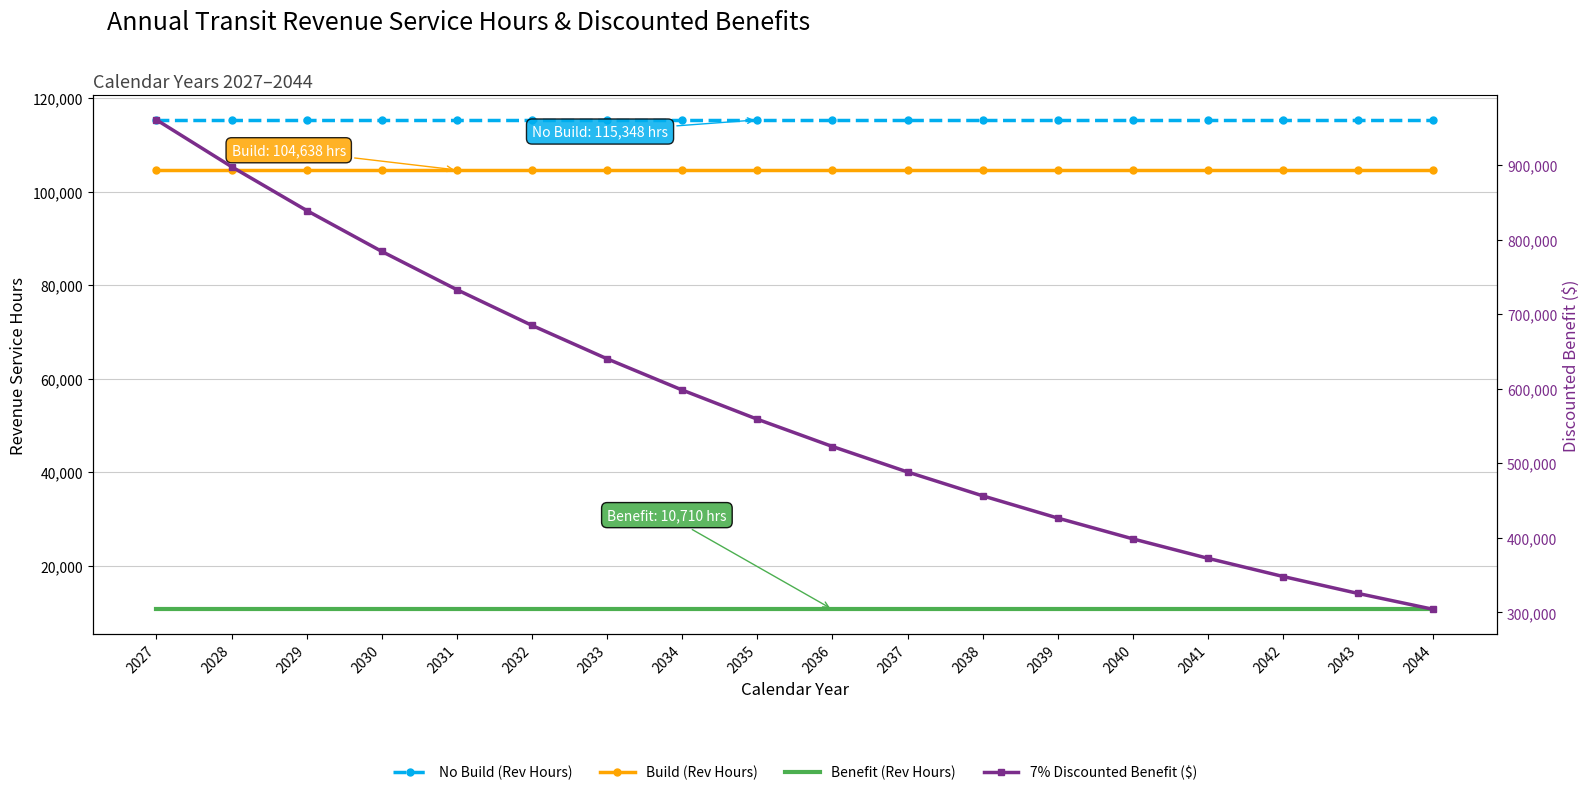

Reading left to right, list all the values displayed in this chart.

No Build (Rev Hours): 2027=115348	2028=115348	2029=115348	2030=115348	2031=115348	2032=115348	2033=115348	2034=115348	2035=115348	2036=115348	2037=115348	2038=115348	2039=115348	2040=115348	2041=115348	2042=115348	2043=115348	2044=115348
Build (Rev Hours): 2027=104638	2028=104638	2029=104638	2030=104638	2031=104638	2032=104638	2033=104638	2034=104638	2035=104638	2036=104638	2037=104638	2038=104638	2039=104638	2040=104638	2041=104638	2042=104638	2043=104638	2044=104638
Benefit (Rev Hours): 2027=10710	2028=10710	2029=10710	2030=10710	2031=10710	2032=10710	2033=10710	2034=10710	2035=10710	2036=10710	2037=10710	2038=10710	2039=10710	2040=10710	2041=10710	2042=10710	2043=10710	2044=10710
7% Discounted Benefit ($): 2027=960429	2028=897597	2029=838876	2030=783996	2031=732707	2032=684773	2033=639974	2034=598107	2035=558978	2036=522410	2037=488233	2038=456293	2039=426442	2040=398544	2041=372471	2042=348103	2043=325330	2044=304047